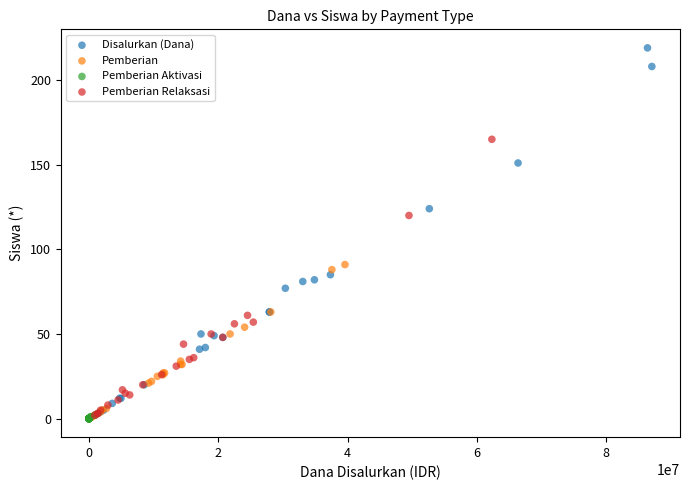

Which series has the largest Y range (max minus min)?

Disalurkan (Dana)